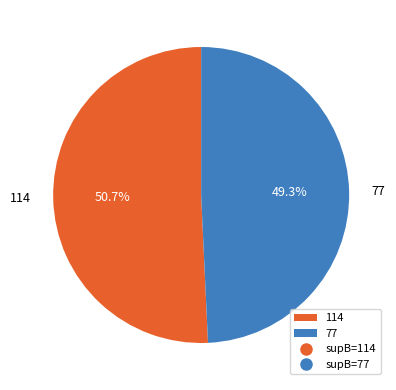

What percentage do 114 and 77 together represent?

100.0%